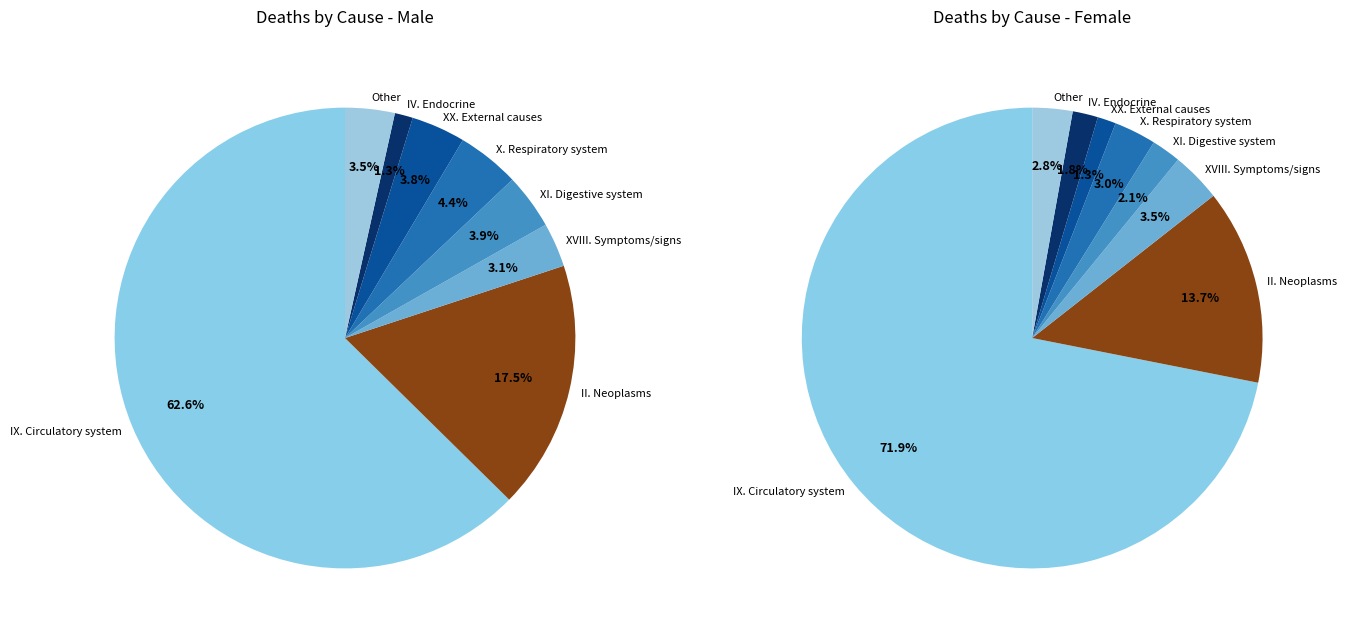

The Diseases of the respiratory system slice represents 1% of the pie. True or false?

False